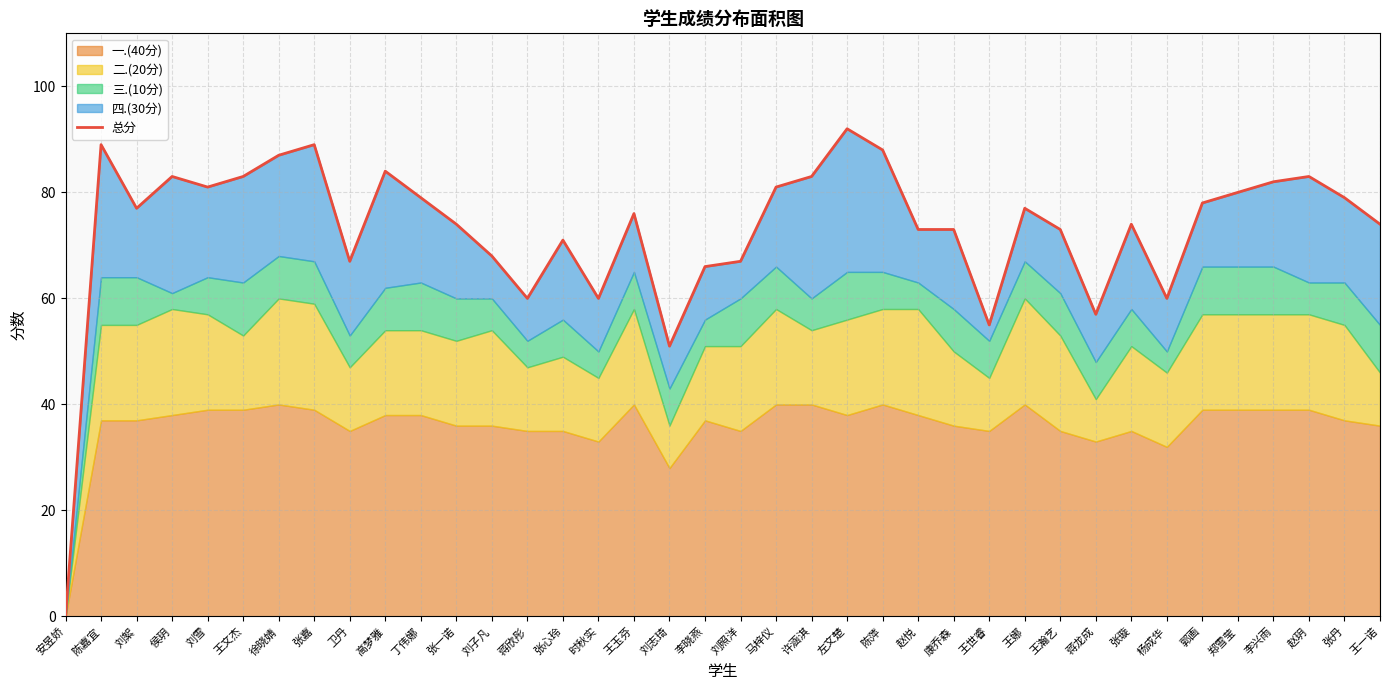

How many points are higher than both their immediate neighbors (excluding endpoints)?

10